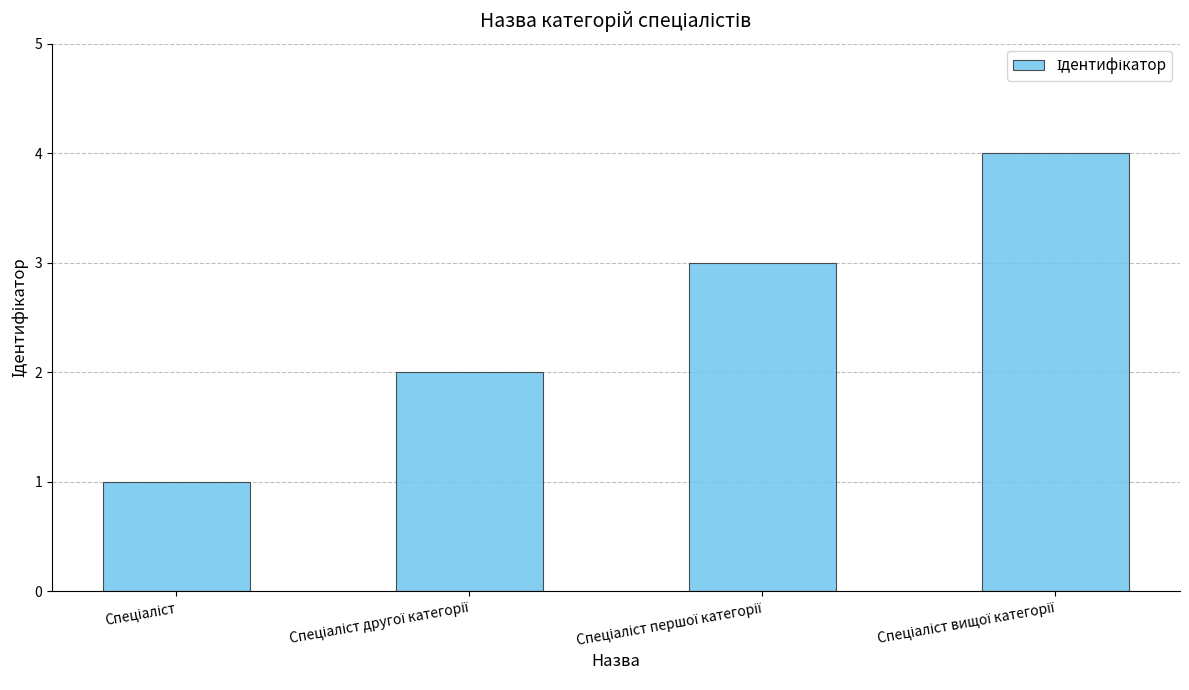

What is the maximum value shown in the chart?

4